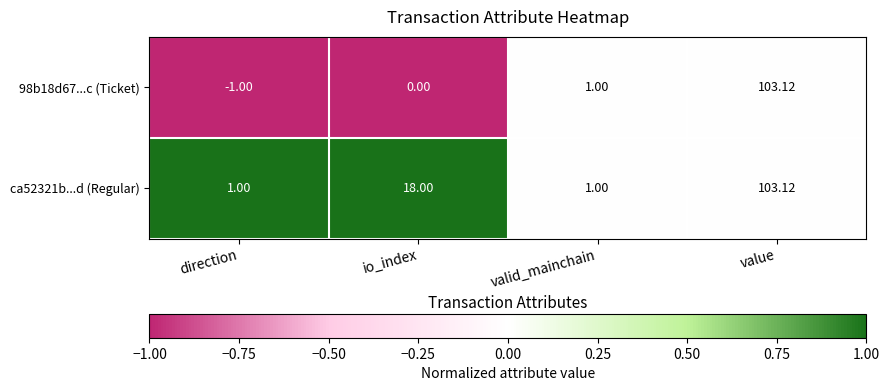

Is the value of ca52321b...d (Regular) at value greater than the value of 98b18d67...c (Ticket) at io_index?

Yes